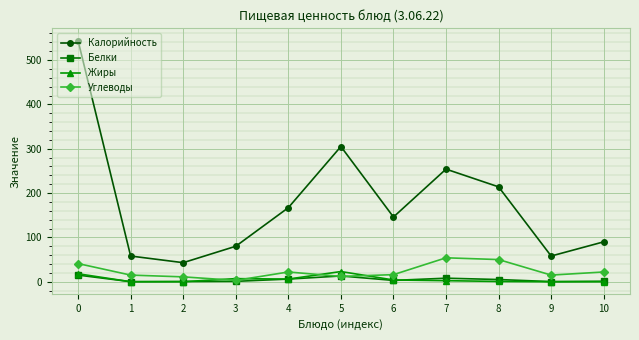

In Калорийность, how many points are lower than both neighbors (excluding endpoints)?

3